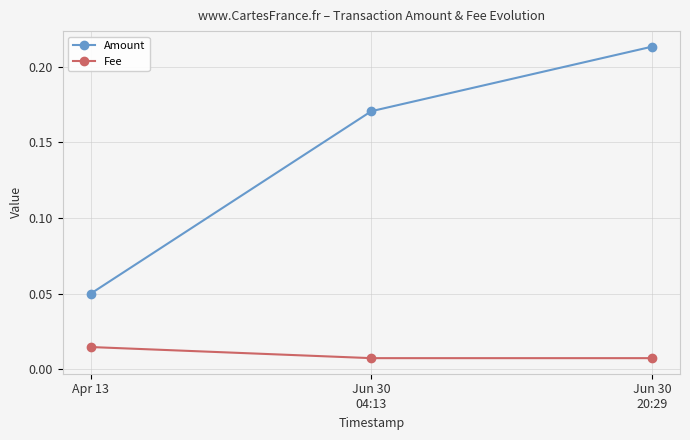

Which series has the largest total across all categories?

Amount